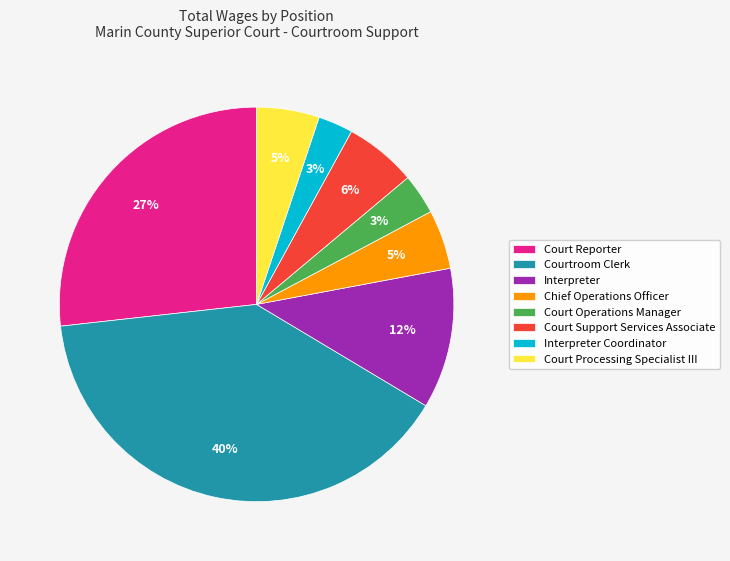

To the nearest percent, what portion does Interpreter represent?

12%